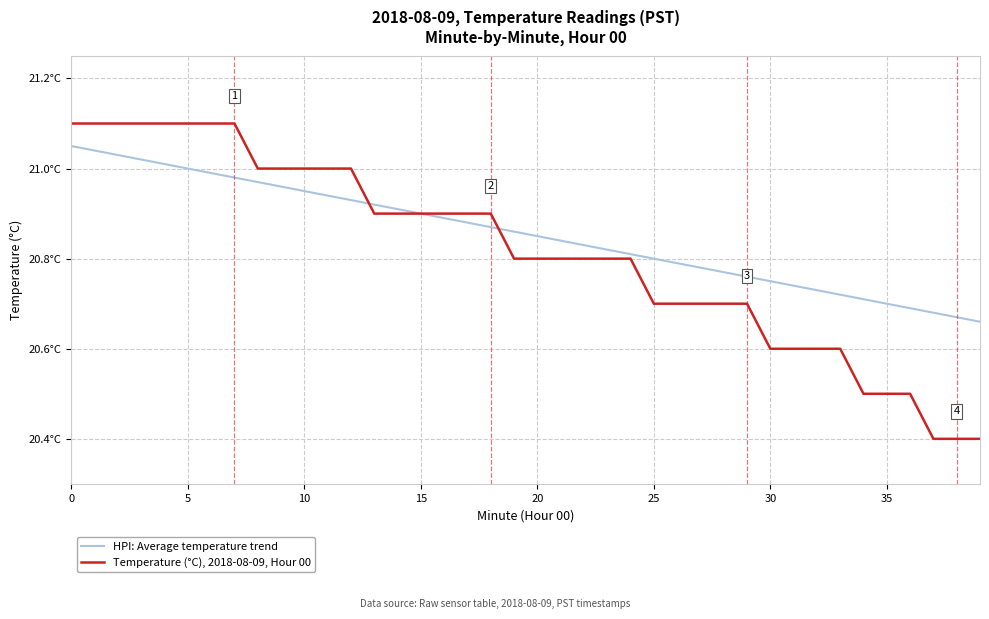

What are all the series names shown in the legend?

HPI: Average temperature trend, Temperature (°C), 2018-08-09, Hour 00